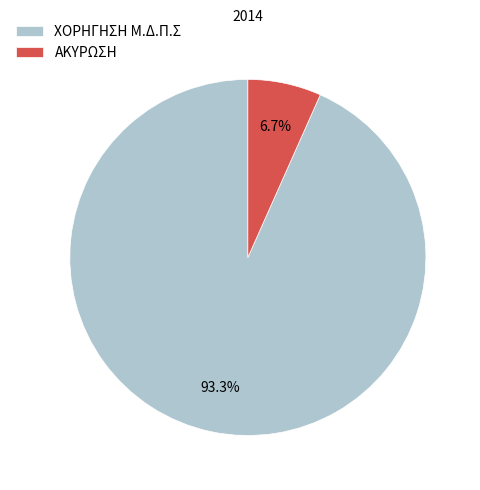

Count the number of slices in the pie.

2